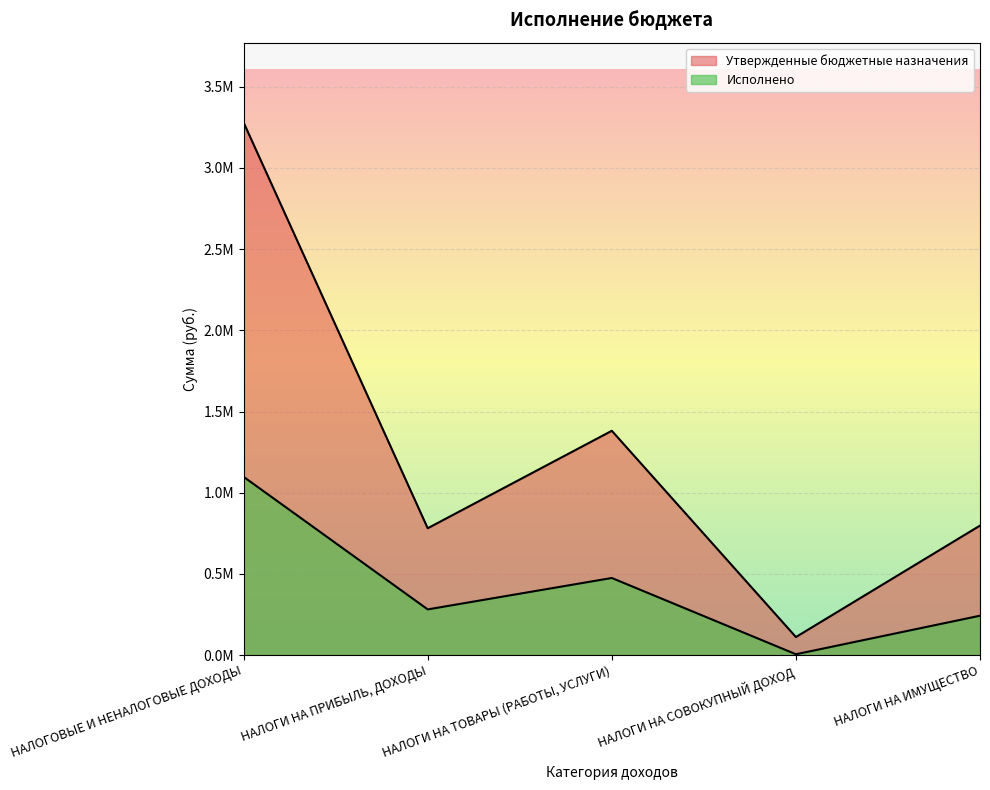

What is the value of the Утвержденные бюджетные назначения point at the 5th from the left?

797500.0